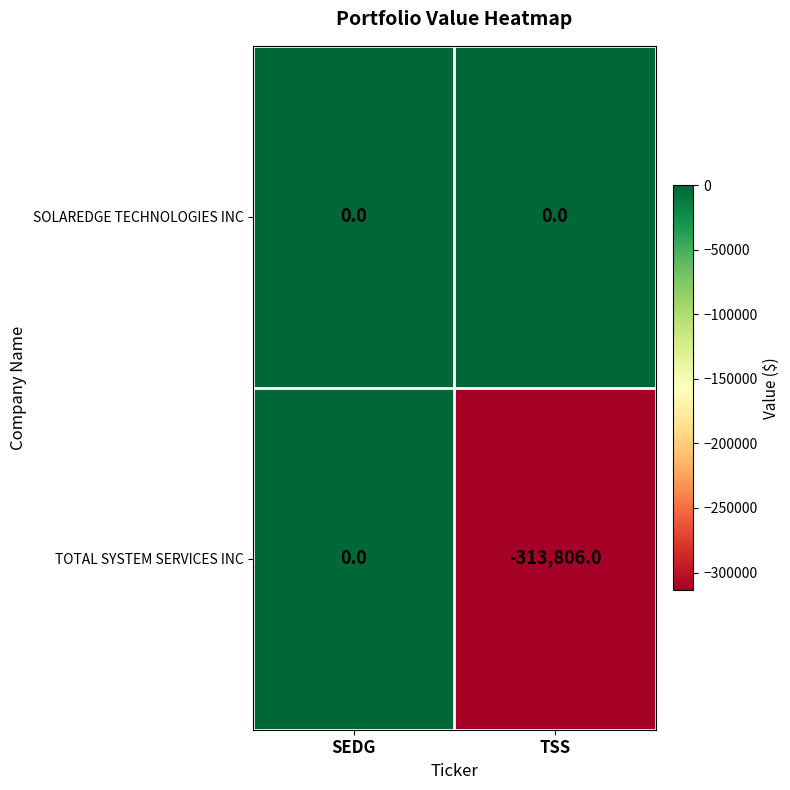

Rank the series at TSS from lowest to highest value.

TOTAL SYSTEM SERVICES INC, SOLAREDGE TECHNOLOGIES INC